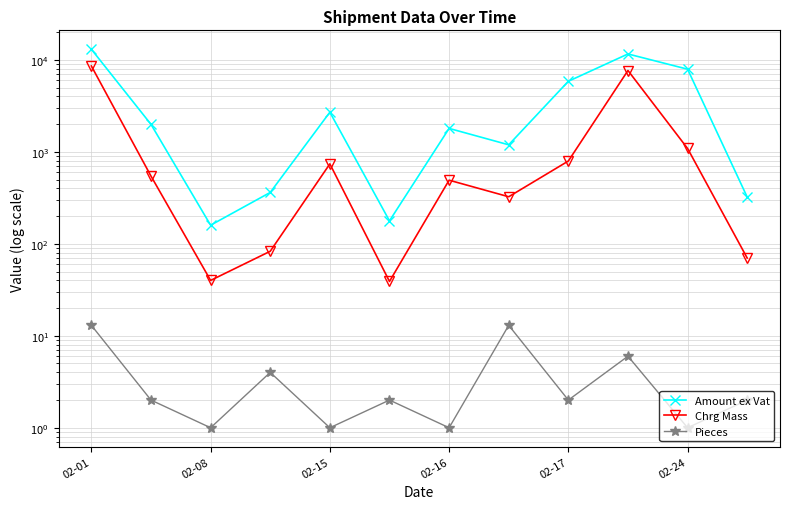

Rank the series by their average value, from highest to lowest.

Amount ex Vat, Chrg Mass, Pieces